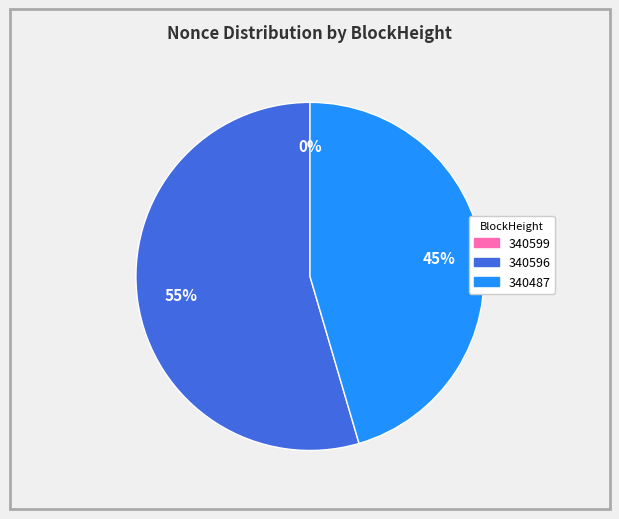

Rank the categories by value from lowest to highest.

340599, 340487, 340596